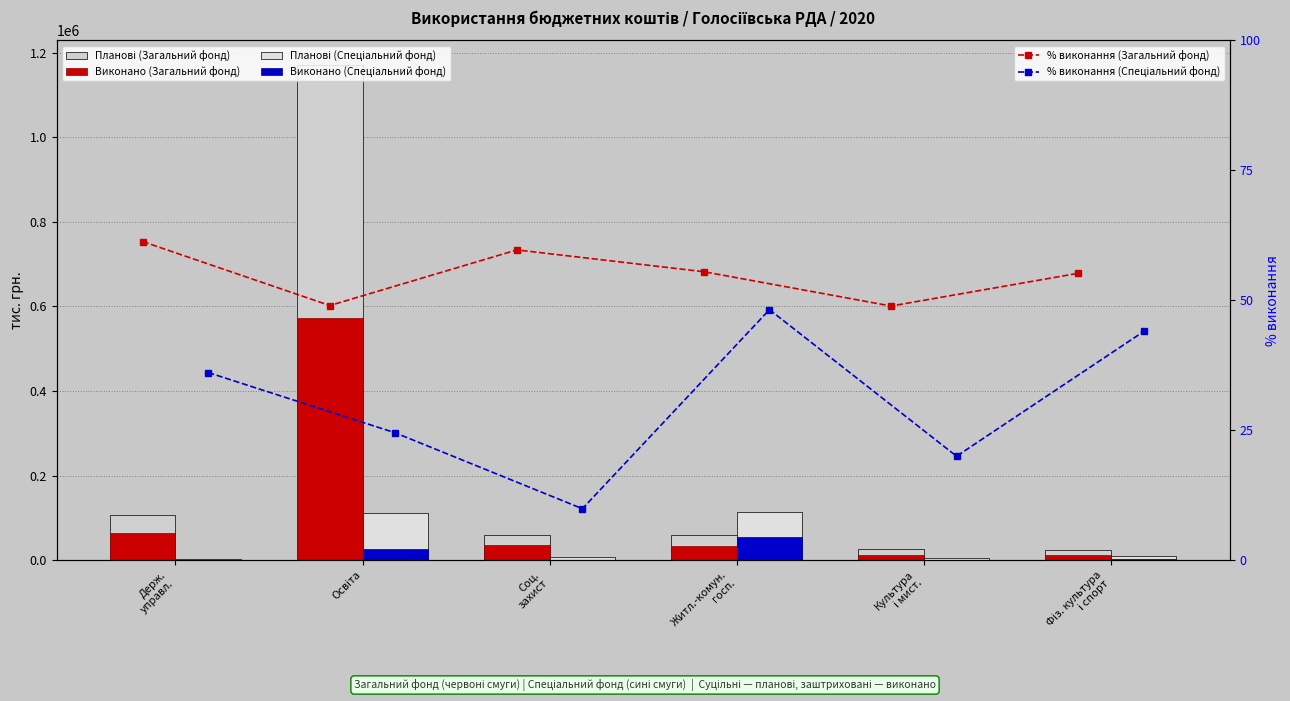

Between Житл.-комун.
госп. and Держ.
управл., which is larger?

Держ.
управл.